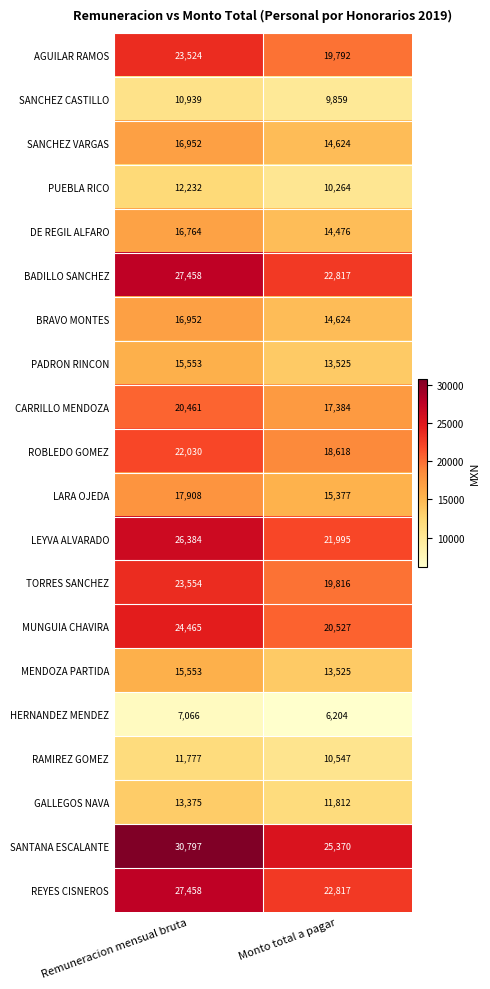

What is the total value across all series at Remuneracion mensual bruta?

381202